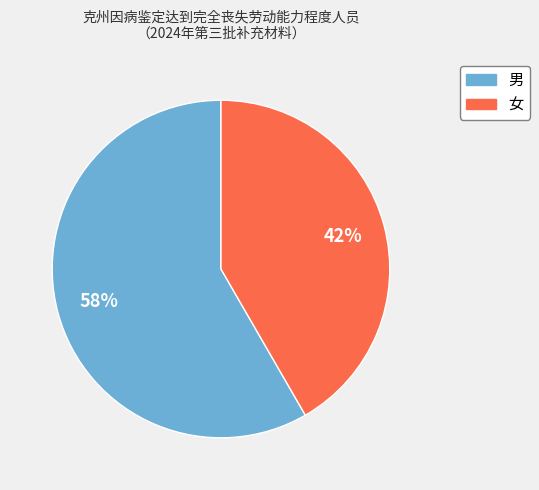

True or false: 女 accounts for 42% of the total.

True